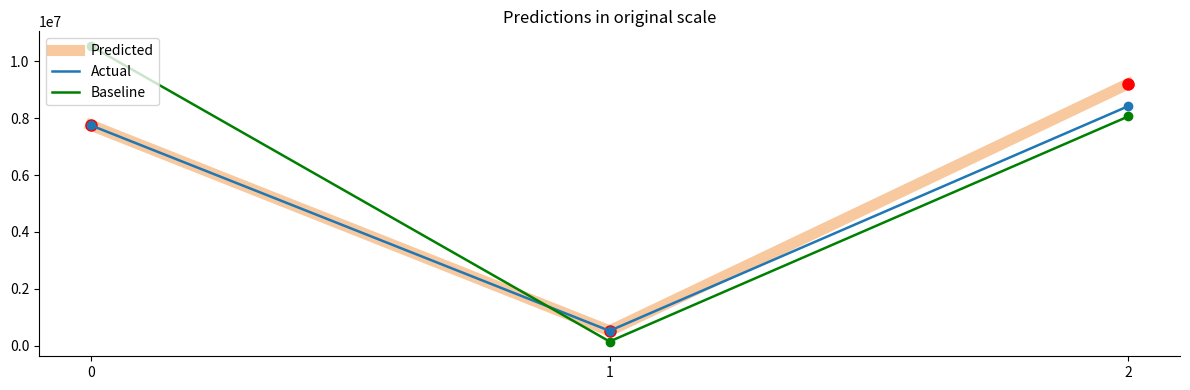

True or false: Predicted has a value of 16352387.8 at 2.

False